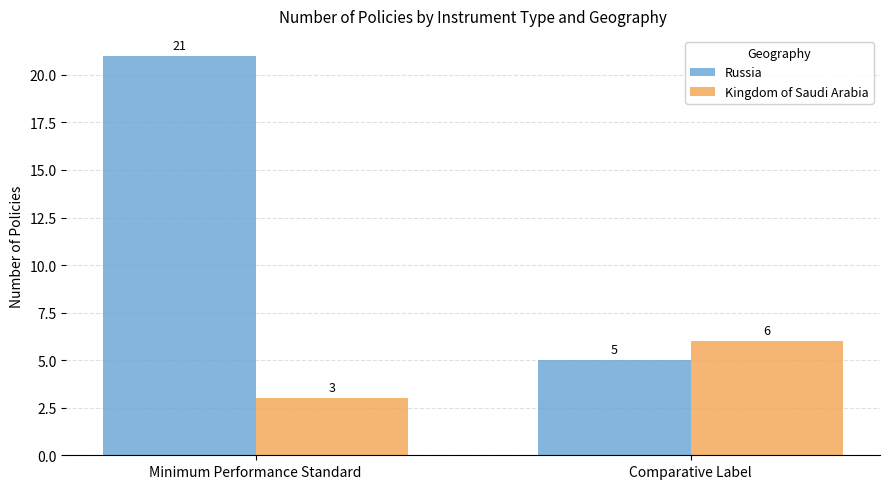

Is it true that Russia equals 21 at Minimum Performance Standard?

True